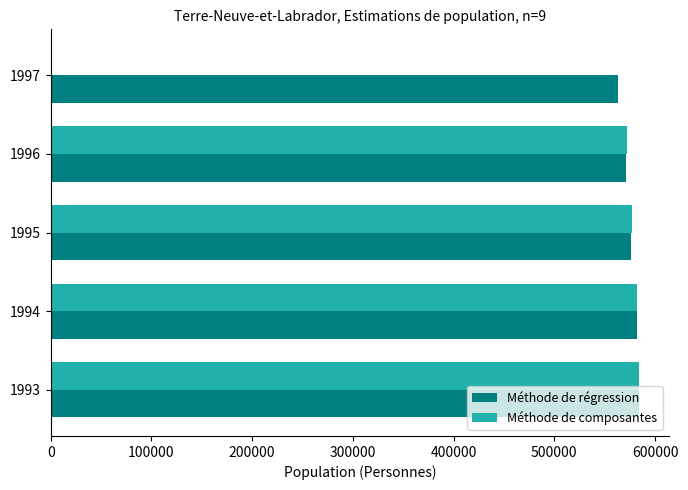

What is the sum of all Méthode de composantes values?

2315361